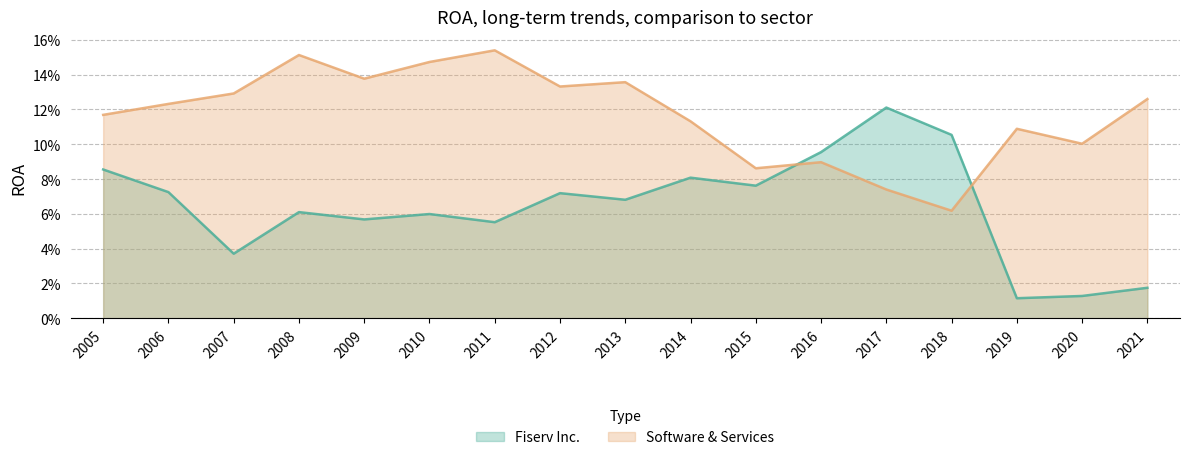

What is the value of the Software & Services point at the 6th from the left?

0.1